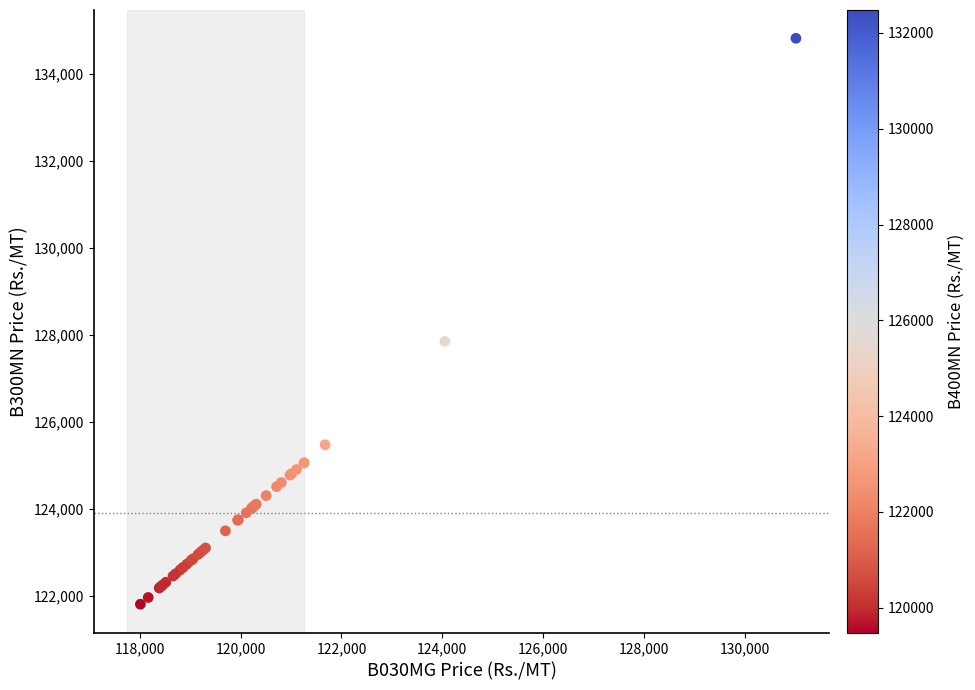

What Y value in the scatter plot is closest to 128311?

127849